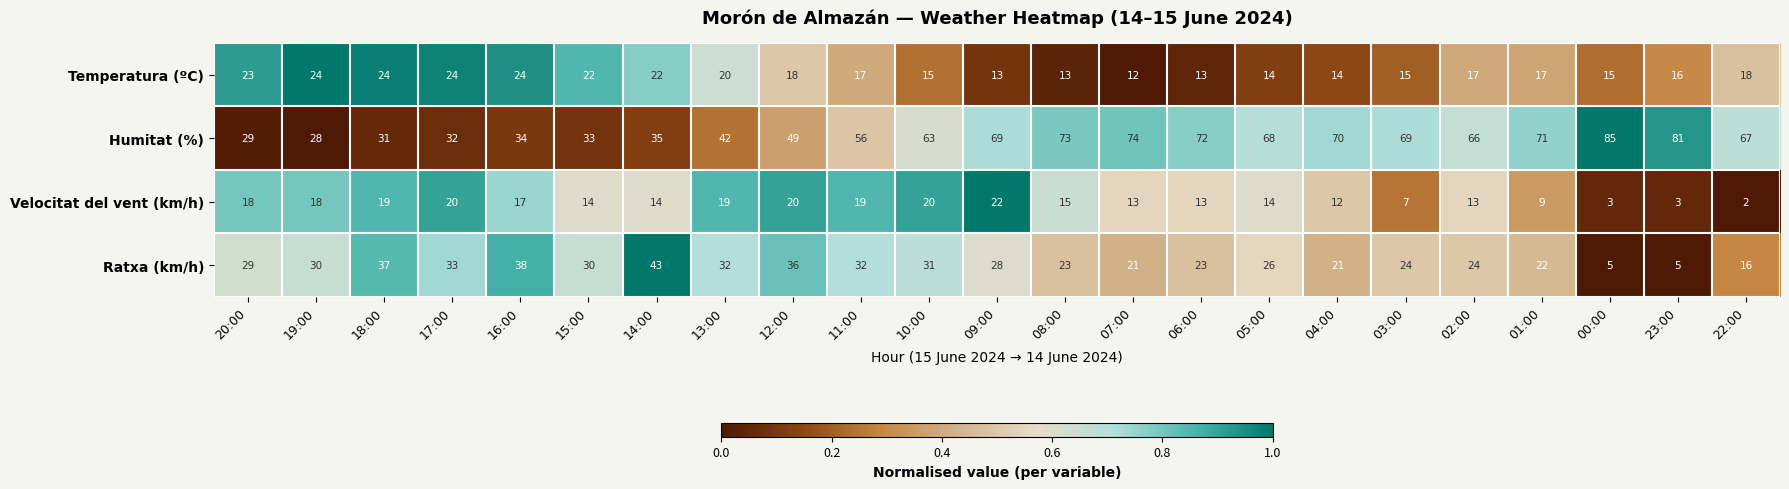

What is the difference between the maximum and minimum values in the Velocitat del vent (km/h) series?

20